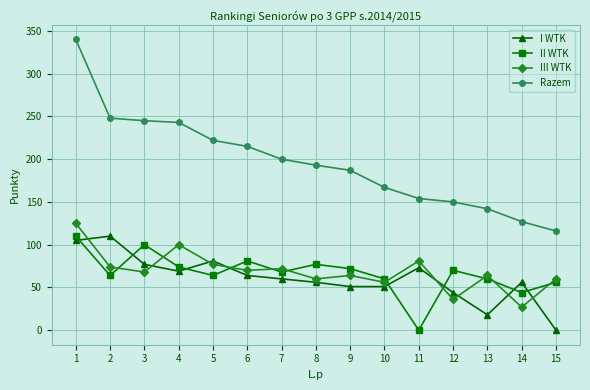

How many data points does each series have?

15